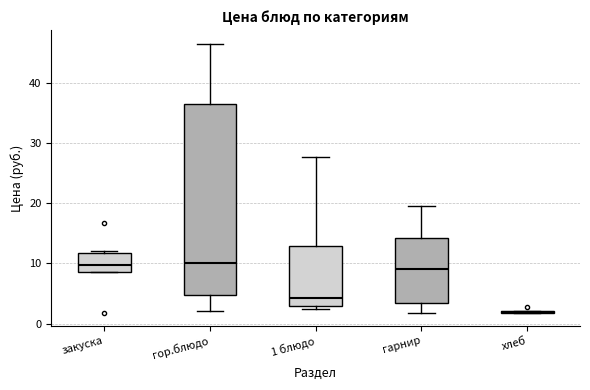

Reading left to right, read every box against the y-axis: the position of its median line, the range the box covers, and the ends of its whiskers. The values are not printed on the chart, so give them approximately, as read against the axis.

закуска: median 10, box 9 to 12, whiskers 9 to 12
гор.блюдо: median 10, box 5 to 36, whiskers 2 to 47
1 блюдо: median 4, box 3 to 13, whiskers 2 to 28
гарнир: median 9, box 3 to 14, whiskers 2 to 20
хлеб: box collapsed to a line at 2, whiskers 2 to 2